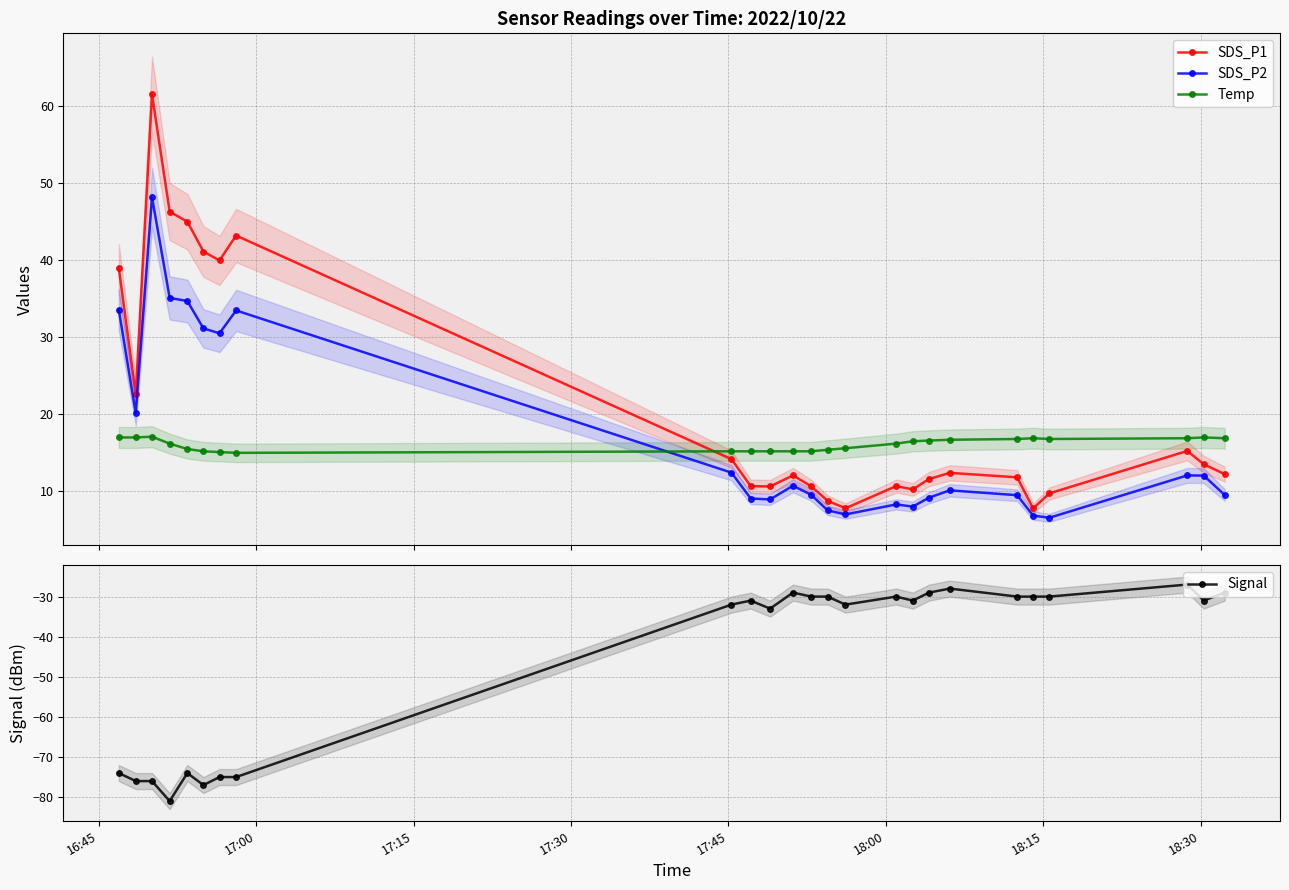

How many data points in Signal are less than -31?

11